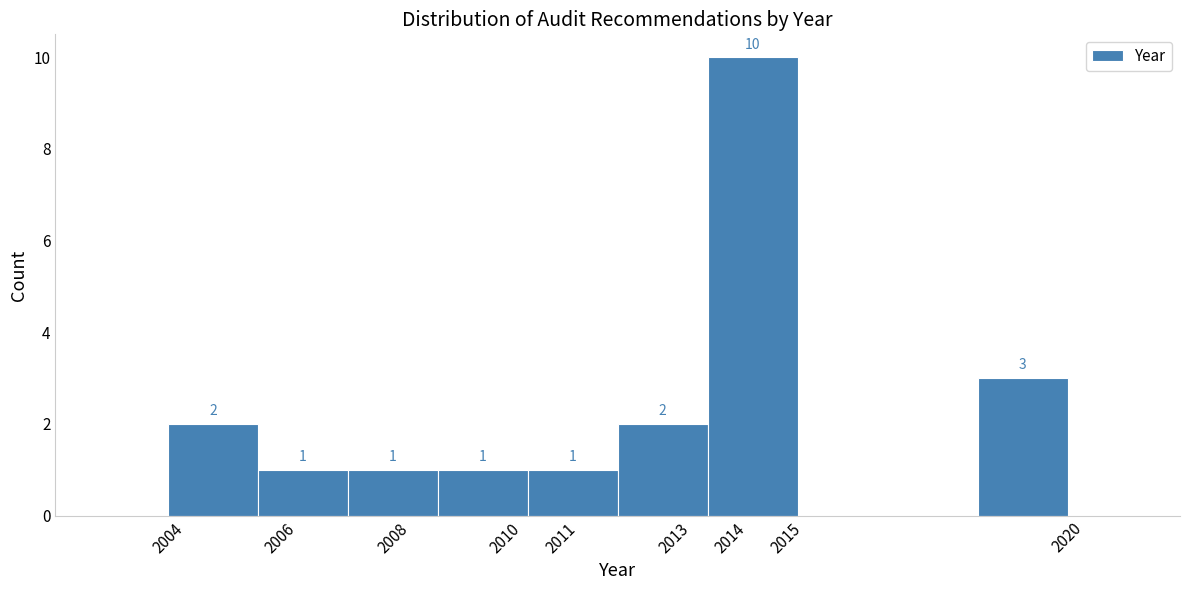

Over which range of the x-axis is the bar tallest?

2013.6 to 2015.2